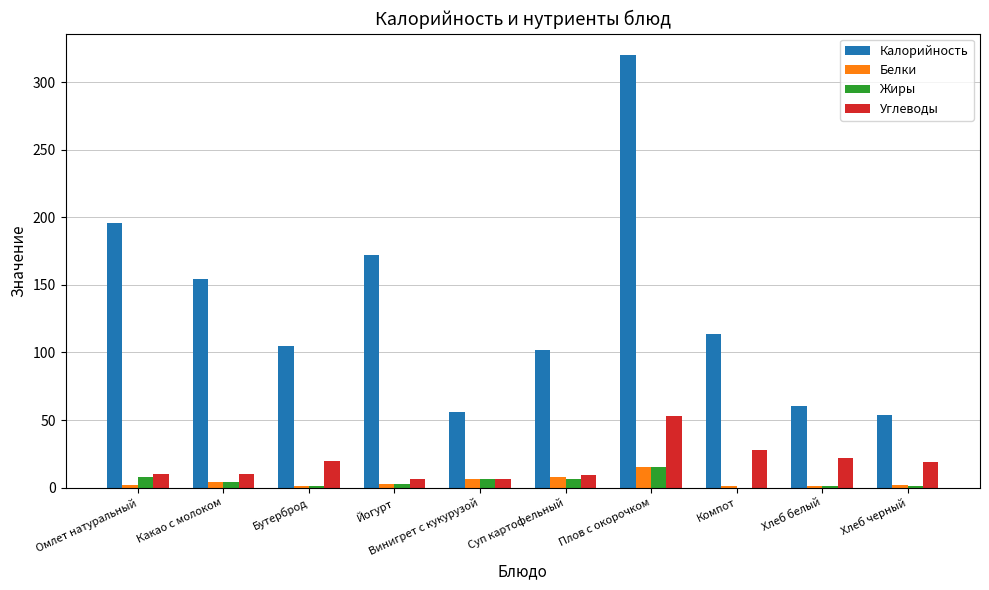

What is the sum of the Углеводы values at Плов с окорочком and Какао с молоком?

63